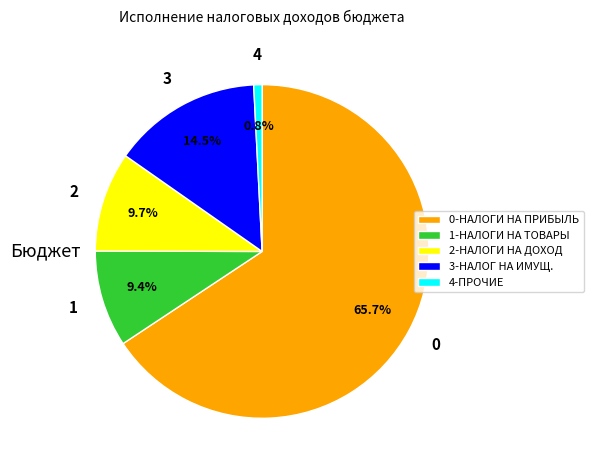

To the nearest percent, what is the average slice percentage?

20%